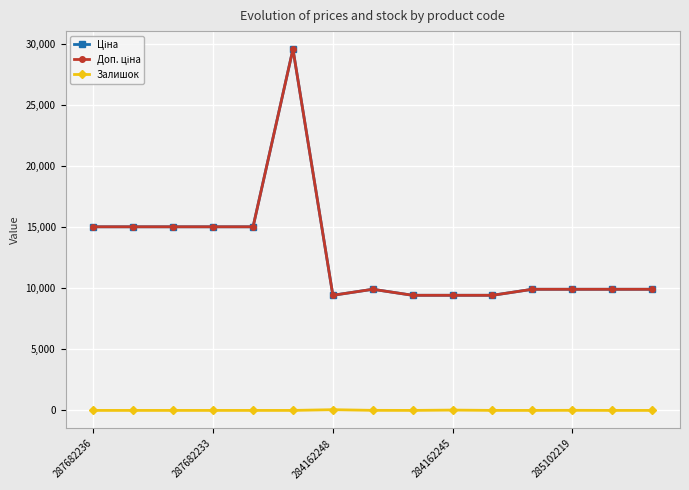

Does the chart have visible grid lines?

Yes